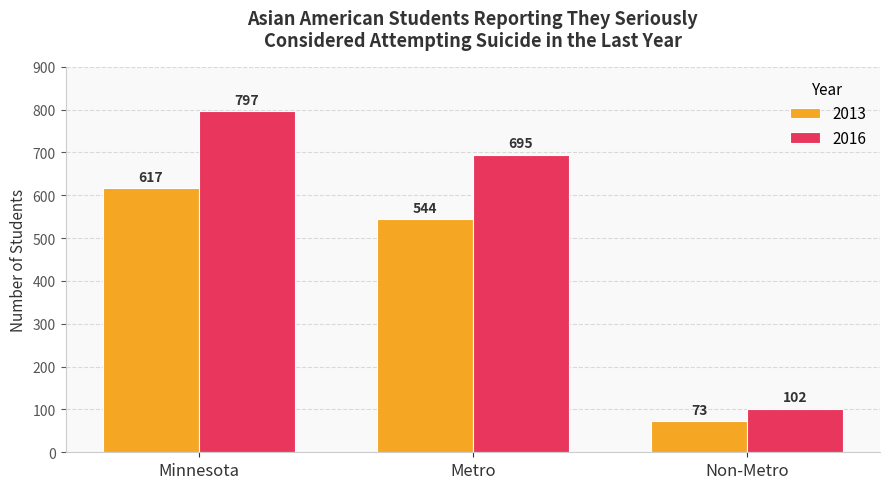

The value of 2013 at Metro is 339. True or false?

False